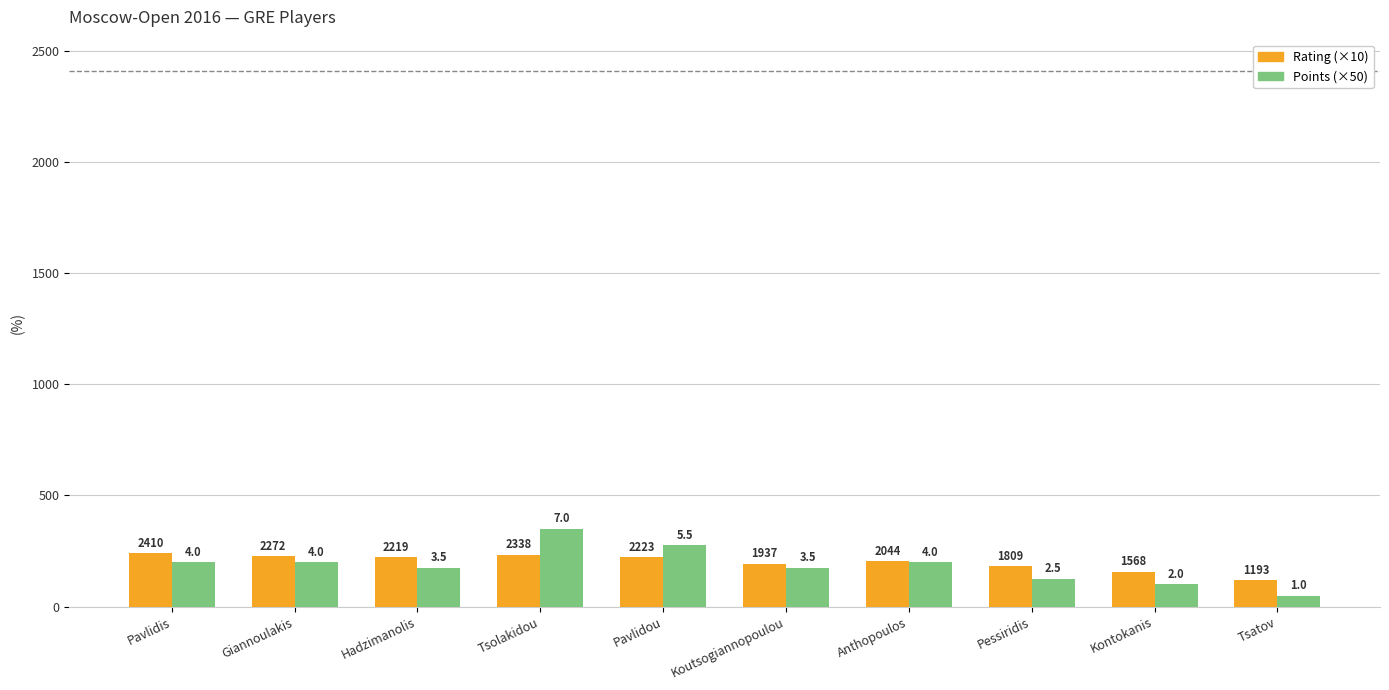

Reading left to right, what are all the values shown in this chart?

Rating (×10): Pavlidis=241.0	Giannoulakis=227.2	Hadzimanolis=221.9	Tsolakidou=233.8	Pavlidou=222.3	Koutsogiannopoulou=193.7	Anthopoulos=204.4	Pessiridis=180.9	Kontokanis=156.8	Tsatov=119.3
Points (×50): Pavlidis=200.0	Giannoulakis=200.0	Hadzimanolis=175.0	Tsolakidou=350.0	Pavlidou=275.0	Koutsogiannopoulou=175.0	Anthopoulos=200.0	Pessiridis=125.0	Kontokanis=100.0	Tsatov=50.0